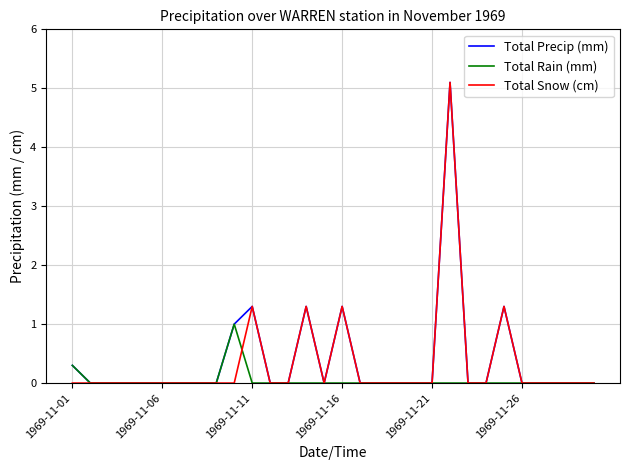

What is the maximum value shown in the chart?

5.1